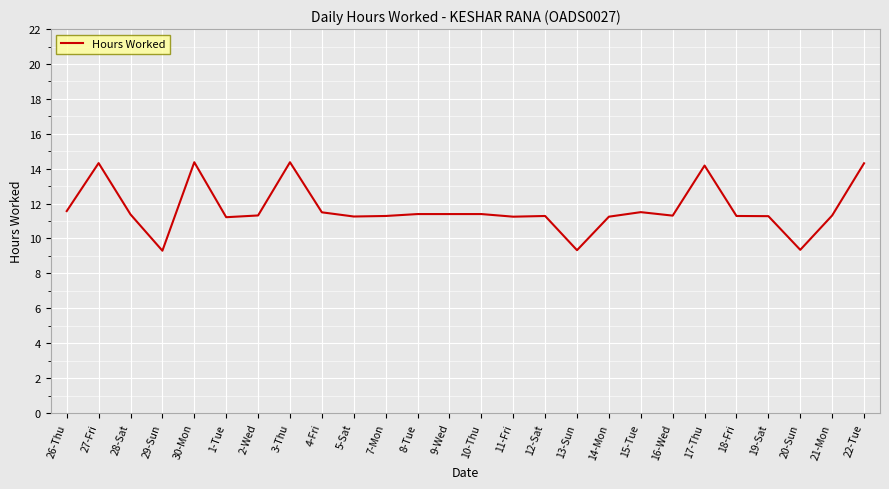

Where does the data first go above 11?

26-Thu